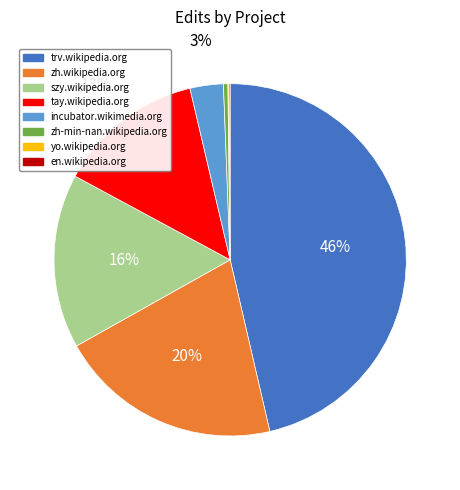

What is the largest slice in the pie chart?

trv.wikipedia.org